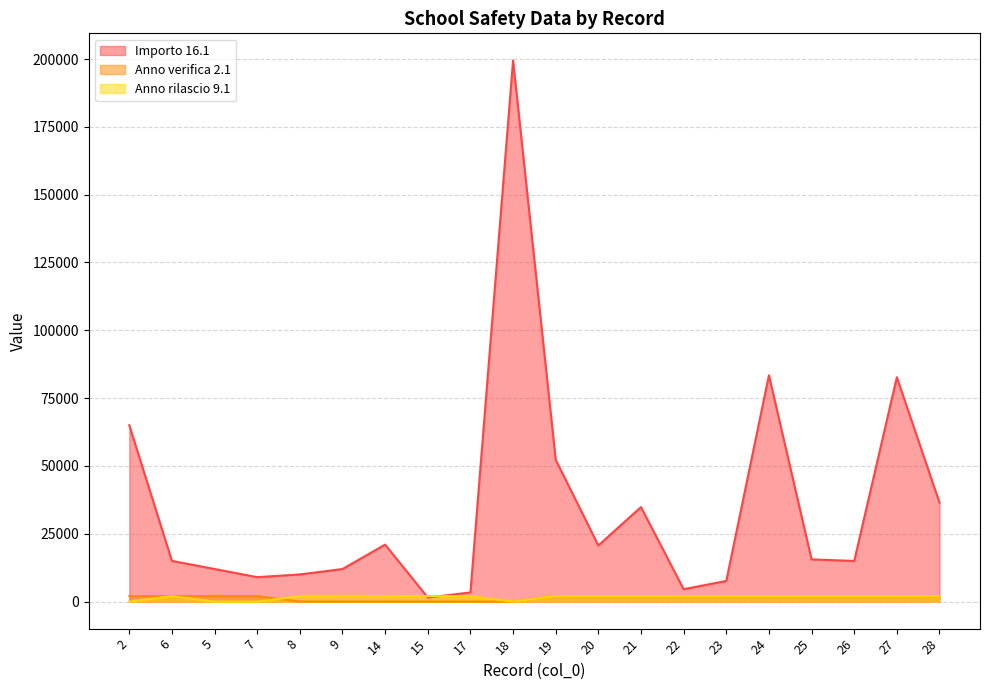

What are all the series names shown in the legend?

Importo 16.1, Anno verifica 2.1, Anno rilascio 9.1